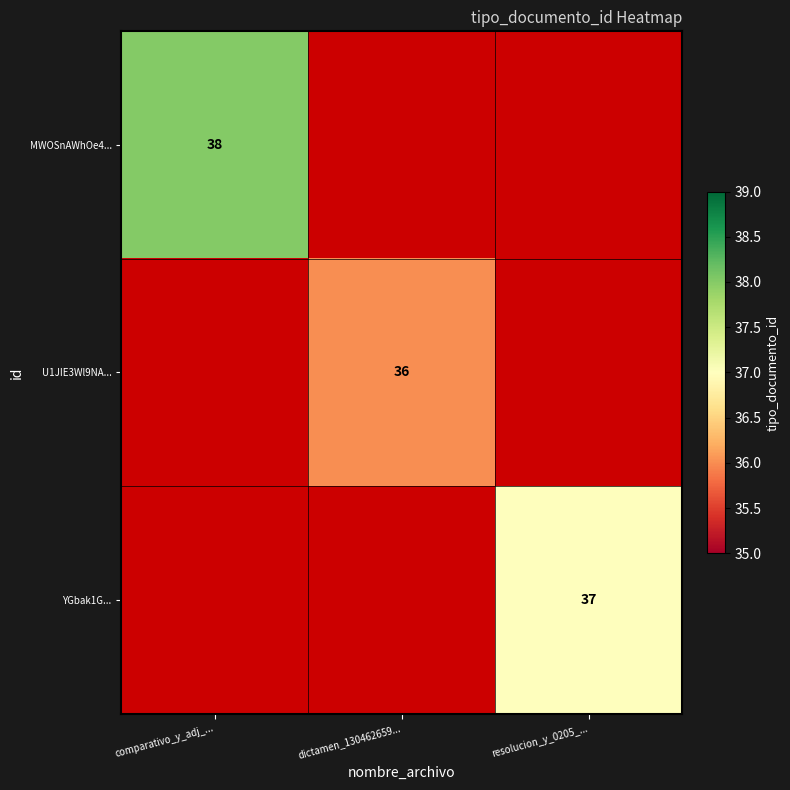

Is it true that MWOSnAWhOe4... equals 38 at comparativo_y_adj_...?

True